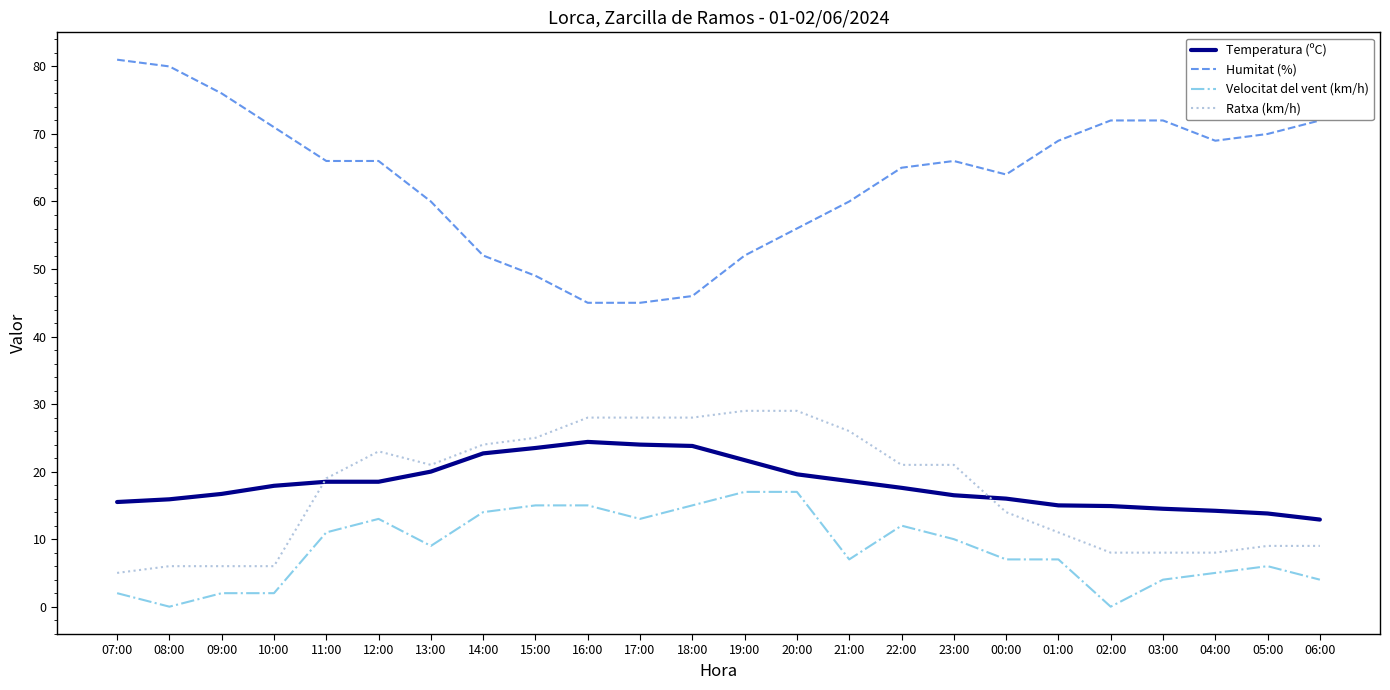

Between 11:00 and 06:00, which series saw the biggest shift?

Ratxa (km/h)